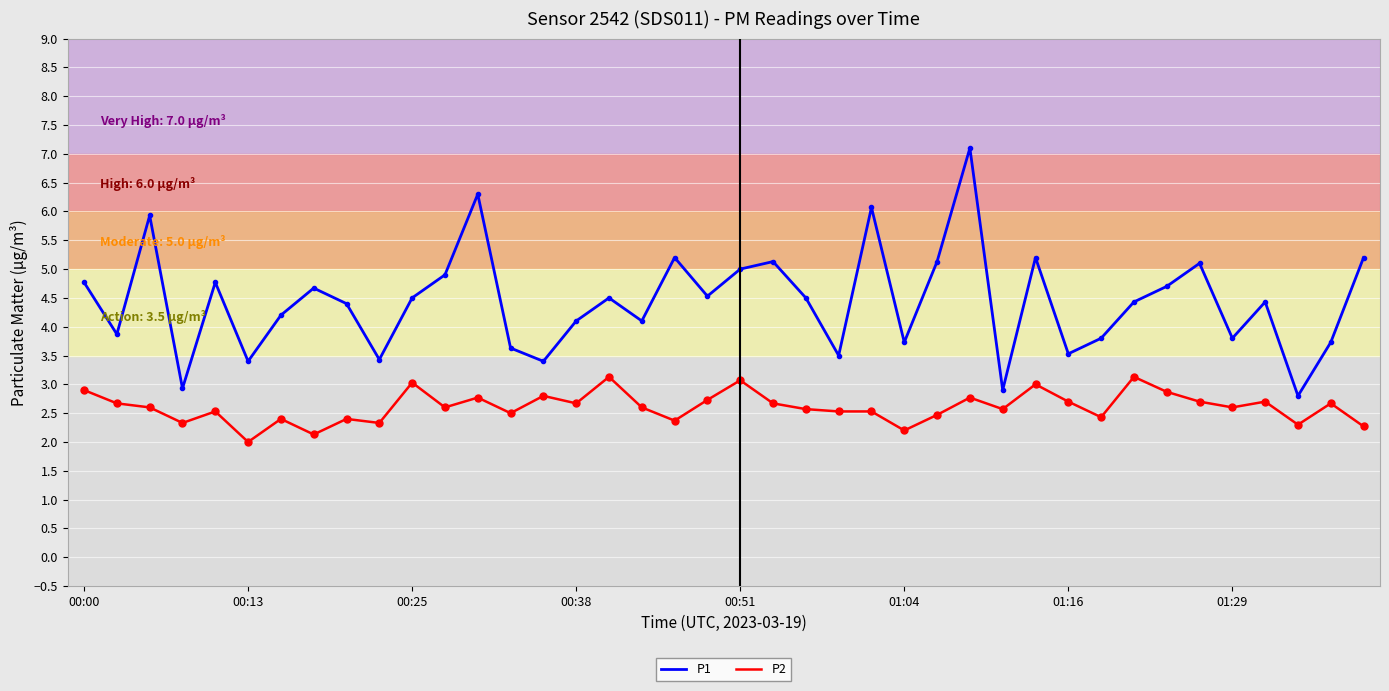

List the series in order of their peak value, lowest first.

P2, P1